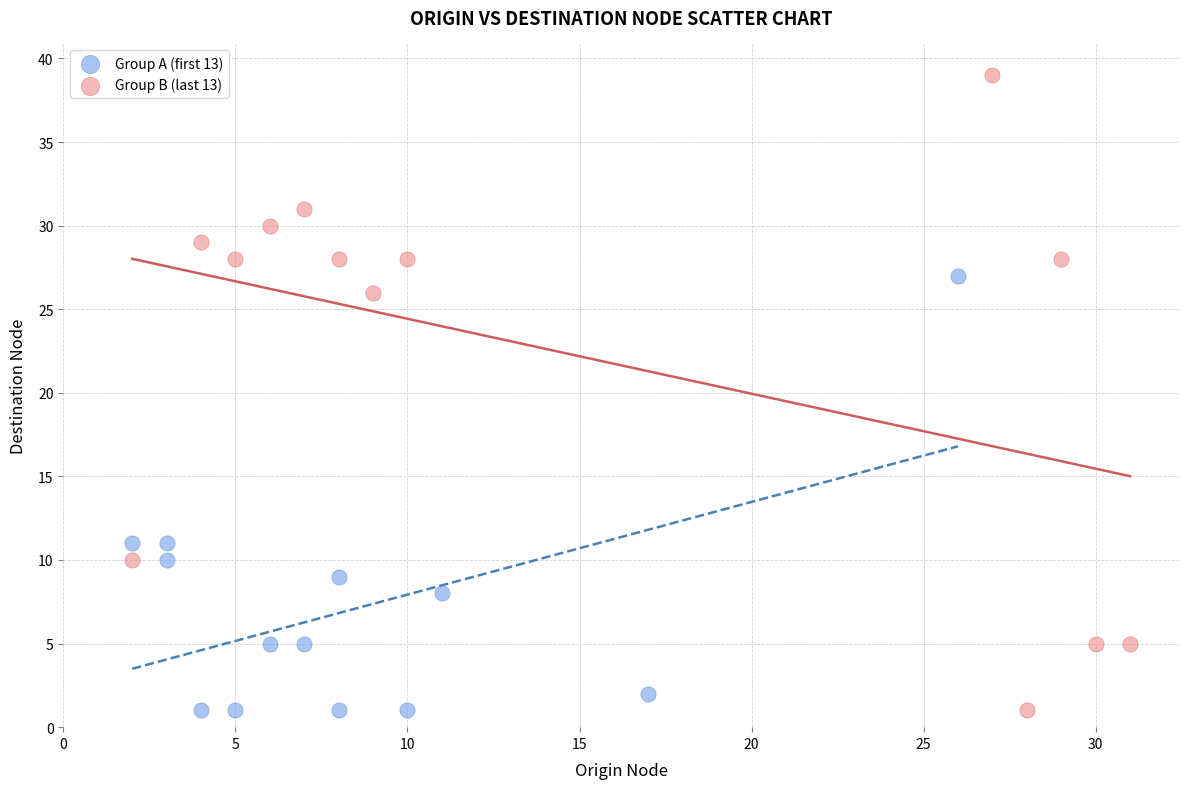

Which series contains the highest Y value?

Group B (last 13)